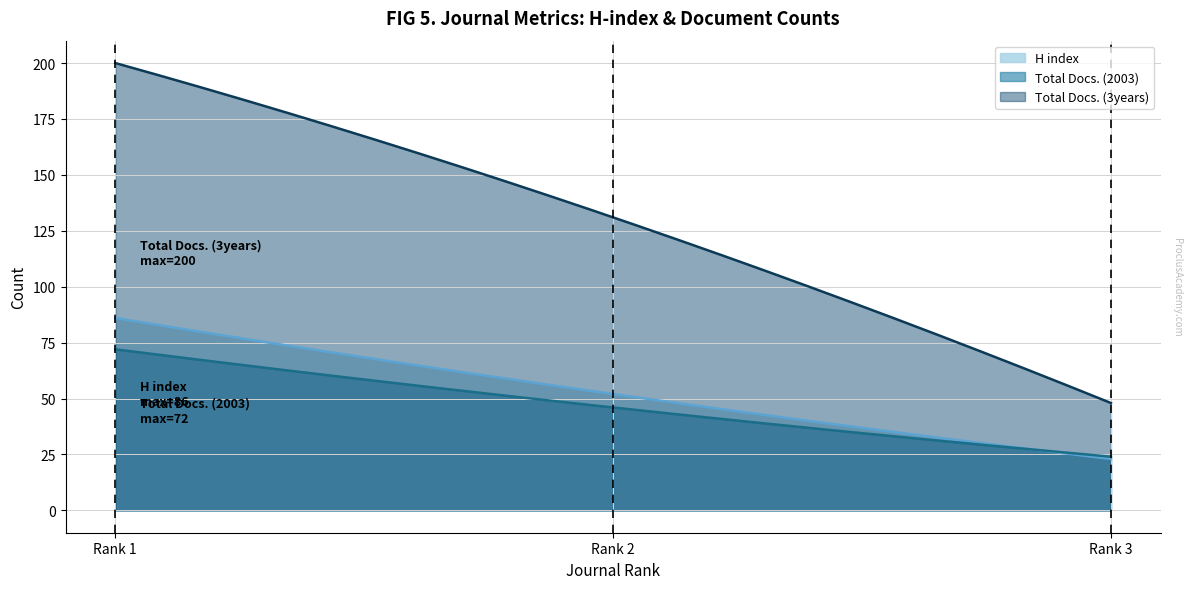

Count the Total Docs. (3years) values in the range 48 to 200.

3